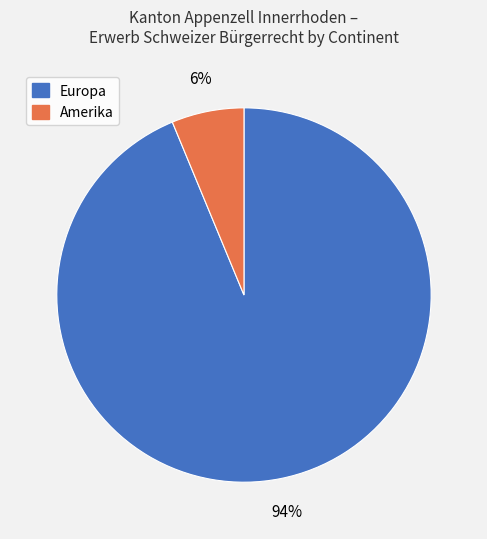

Which category accounts for the majority?

Europa